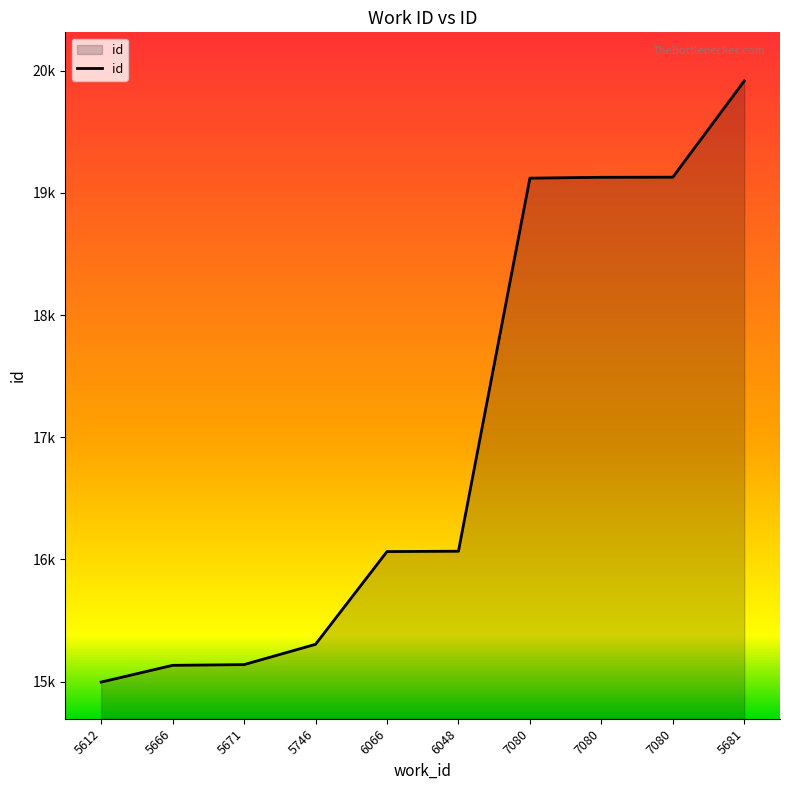

What is the label of the 9th point from the left?

7080